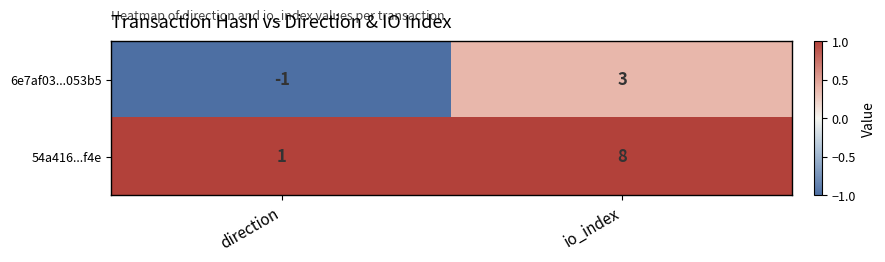

How many series are shown in this chart?

2